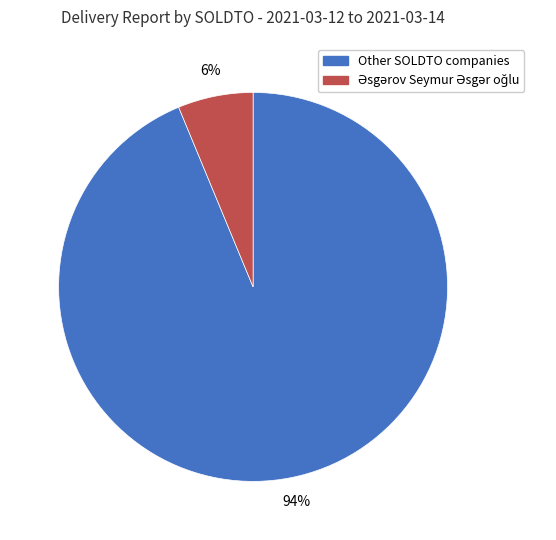

To the nearest percent, what is the average slice percentage?

50%